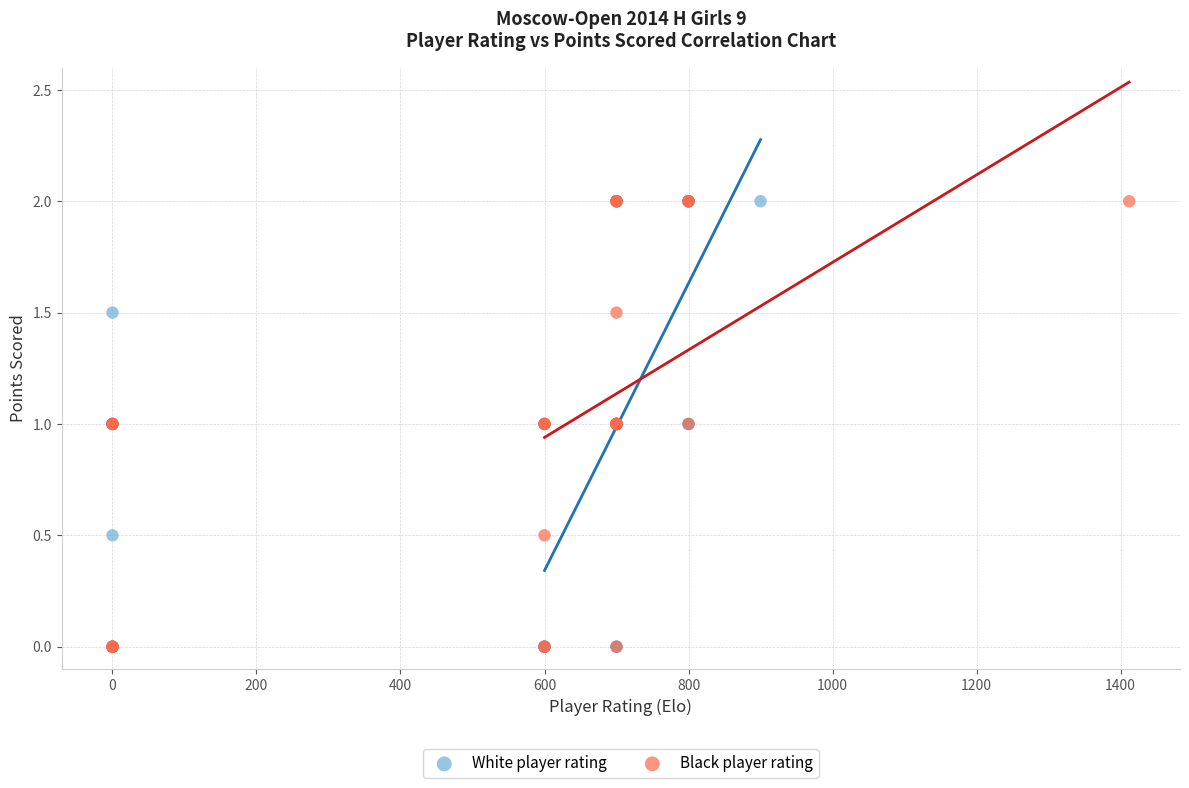

What are all the series names shown in the legend?

White player rating, Black player rating